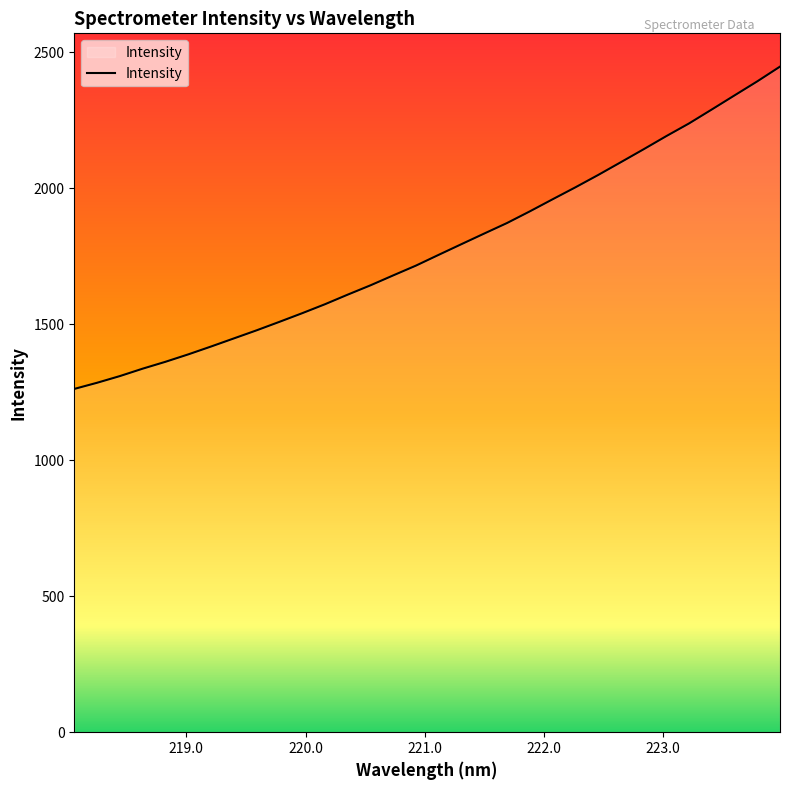

What is the smallest value displayed?

1262.5